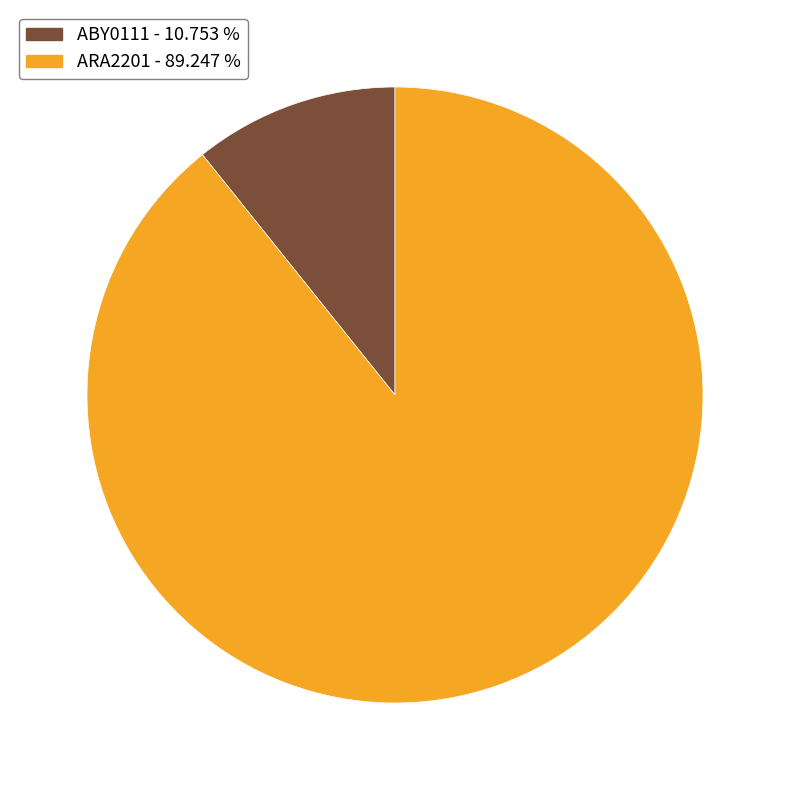

Count the number of slices in the pie.

2